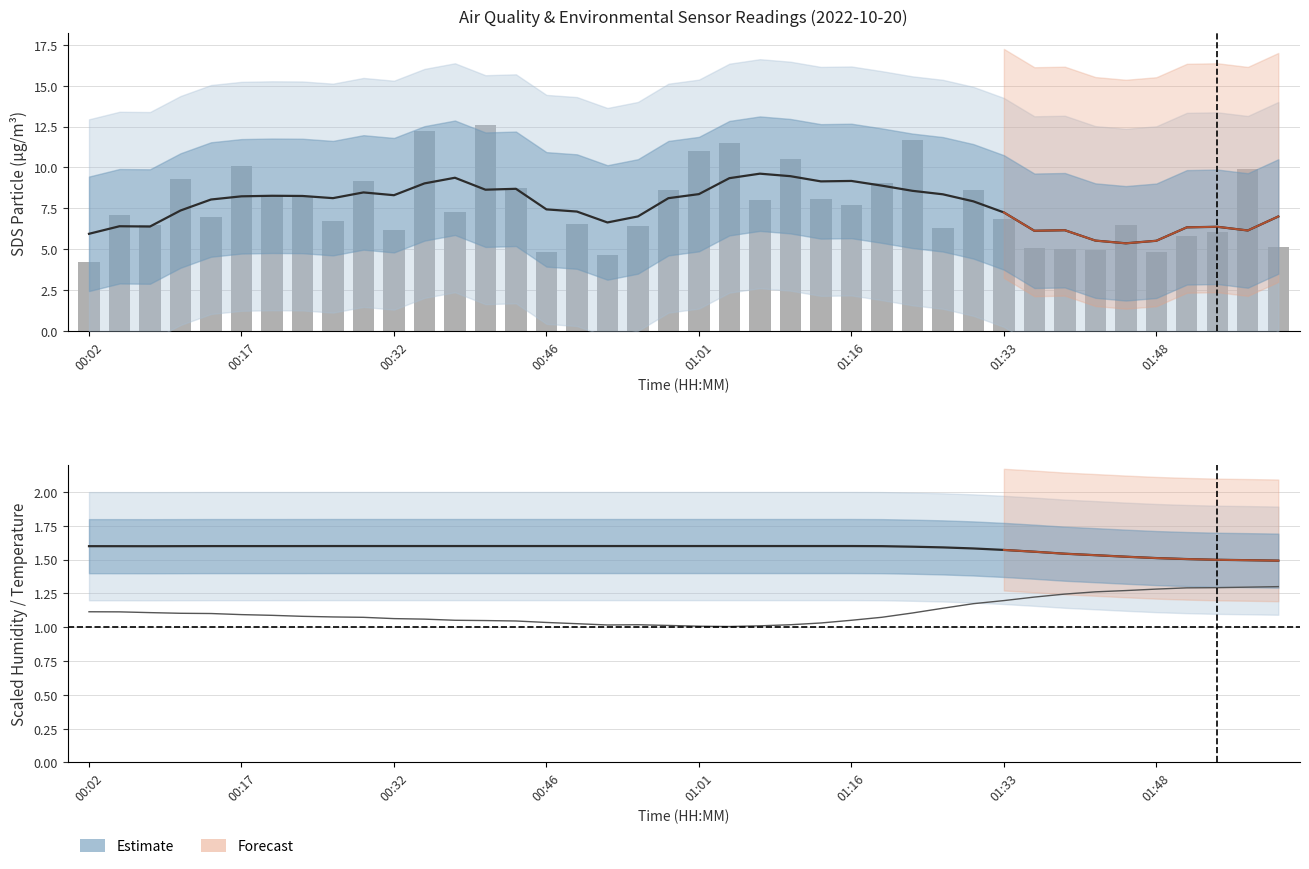

The value of SDS_P1 at 00:58 is 5.9. True or false?

False